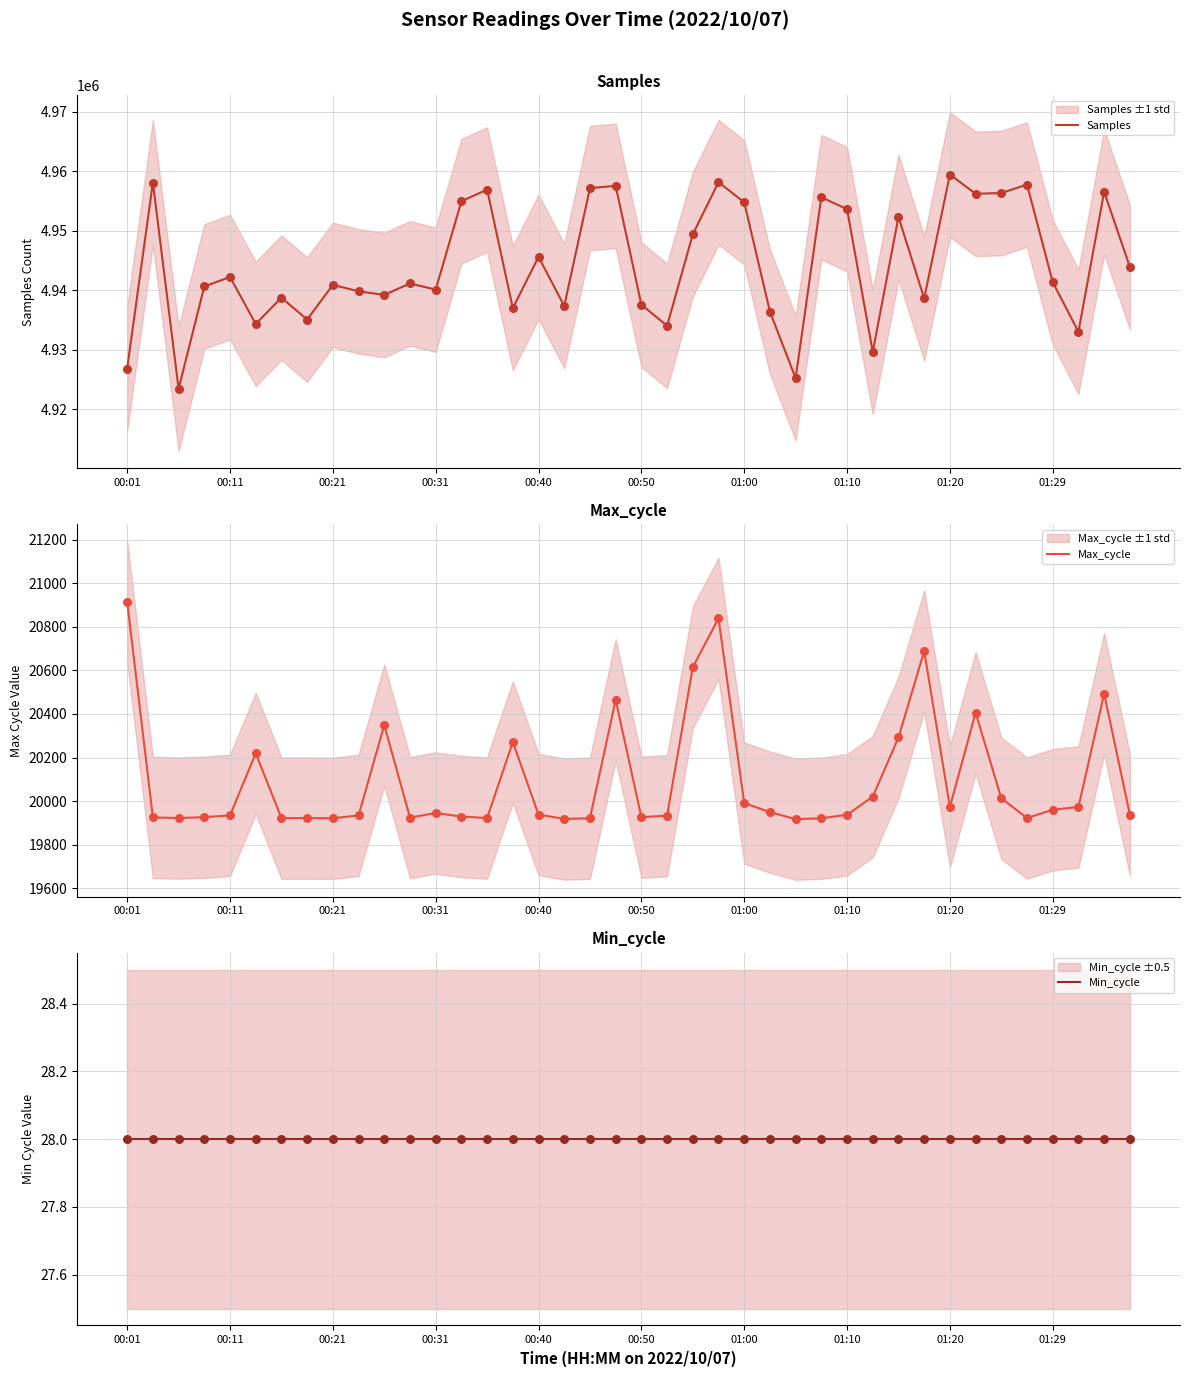

Which series has the largest Y range (max minus min)?

Samples